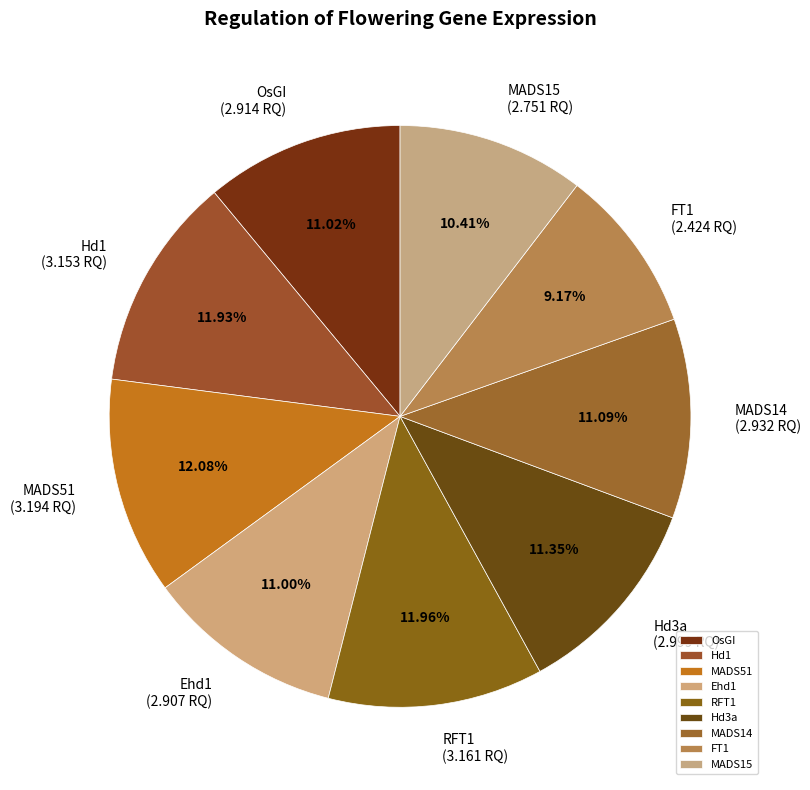

Does MADS14 represent more than half of the total?

No